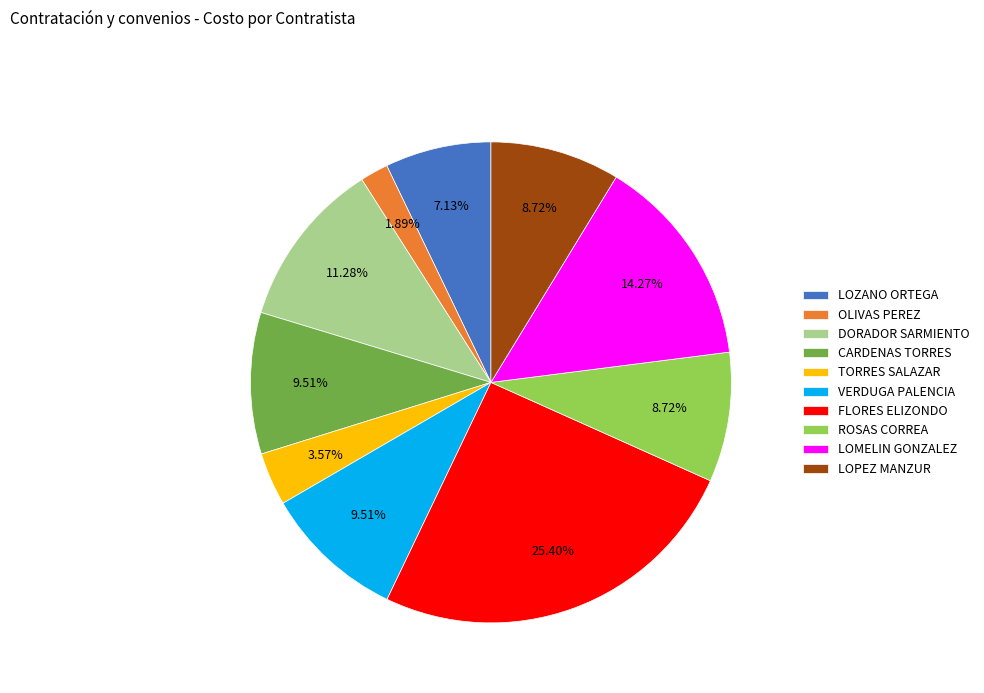

Is VERDUGA PALENCIA the majority of the pie?

No